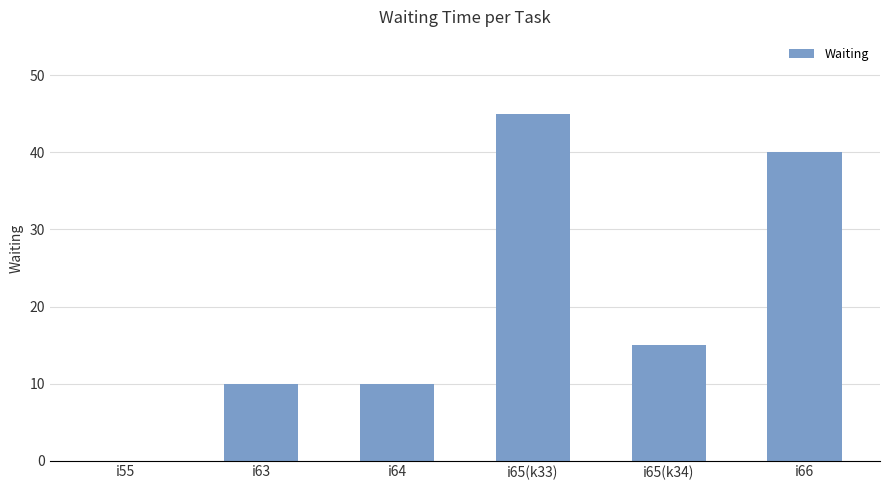

Which has a higher value, i65(k33) or i65(k34)?

i65(k33)